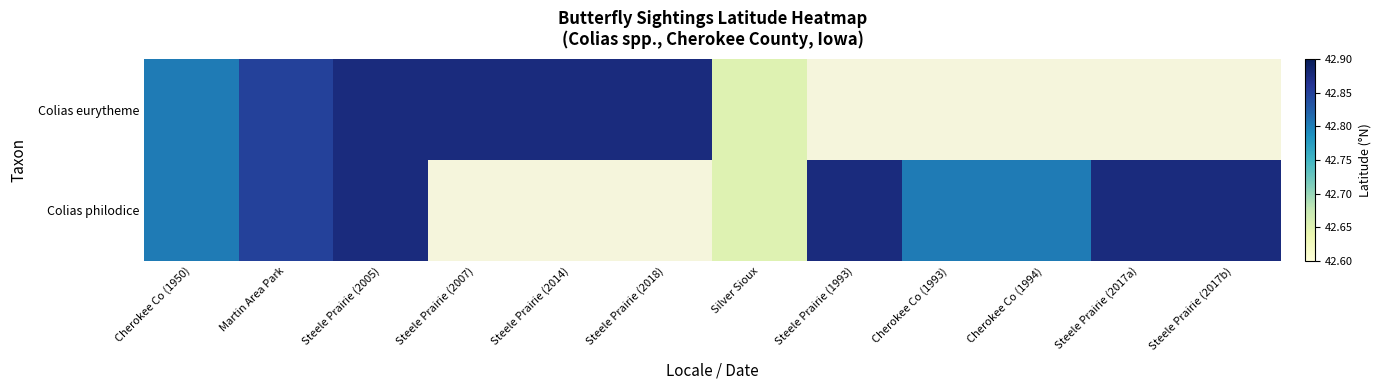

What is the highest value of the Colias philodice series?

42.9